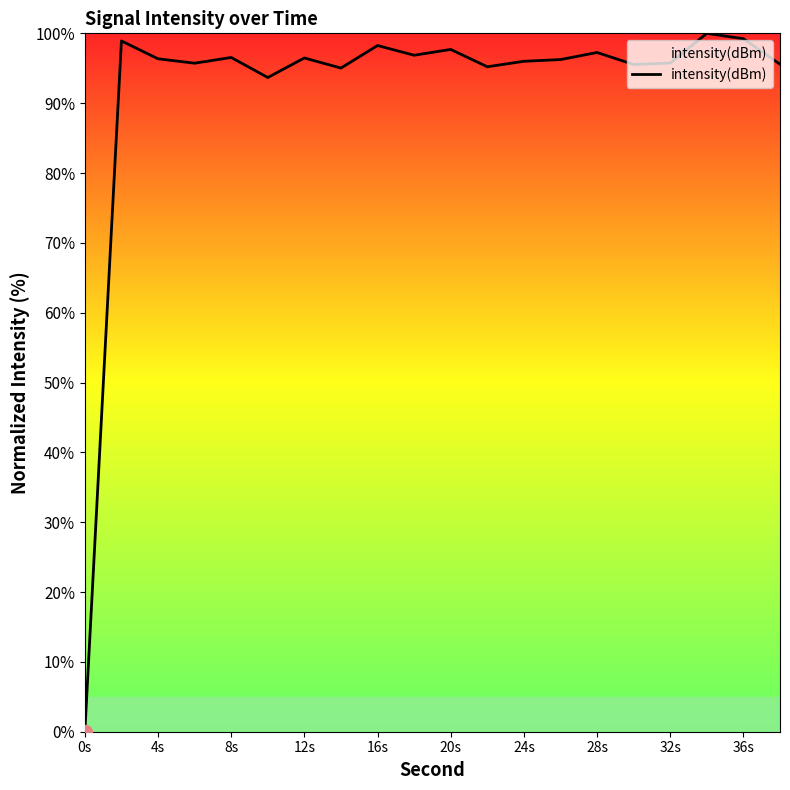

What is the maximum value shown in the chart?

100.0